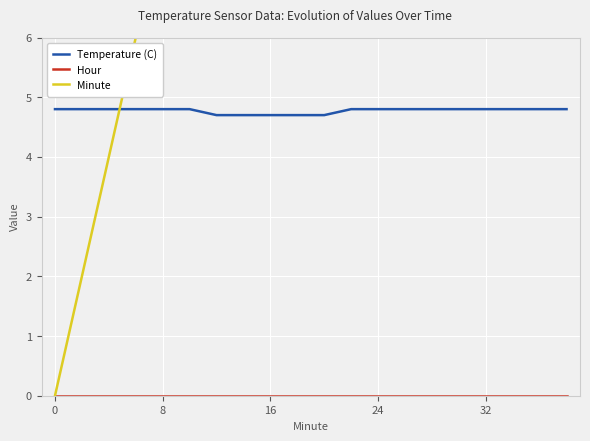

What are all the series names shown in the legend?

Temperature (C), Hour, Minute